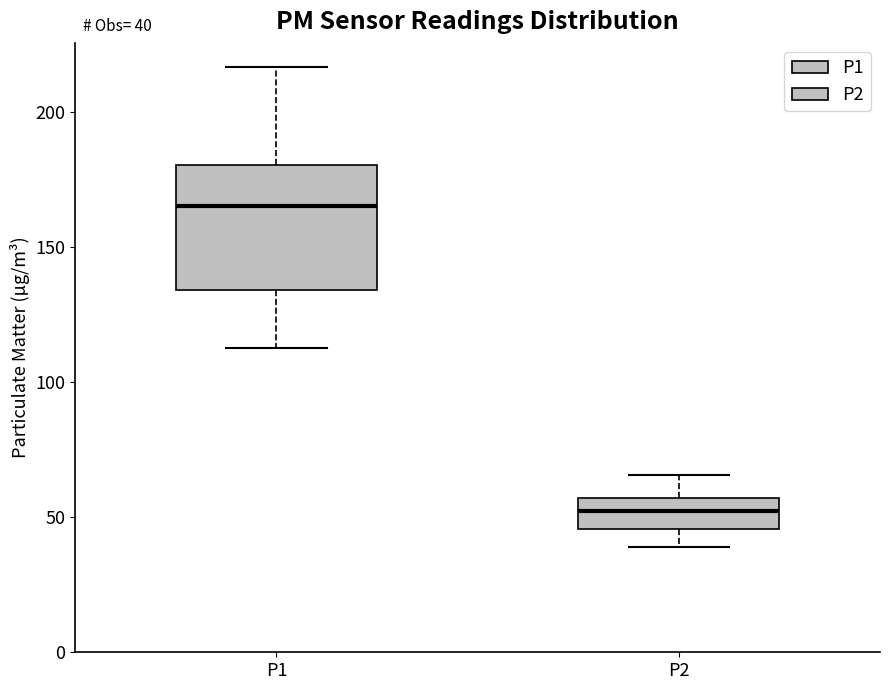

Which box's median line is the lowest?

P2